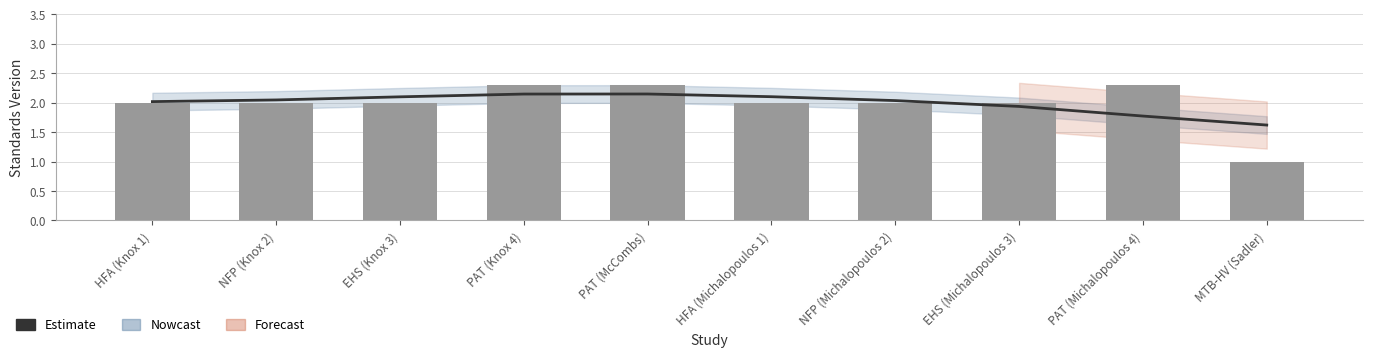

How many values in the Standards Version series exceed 2?

3